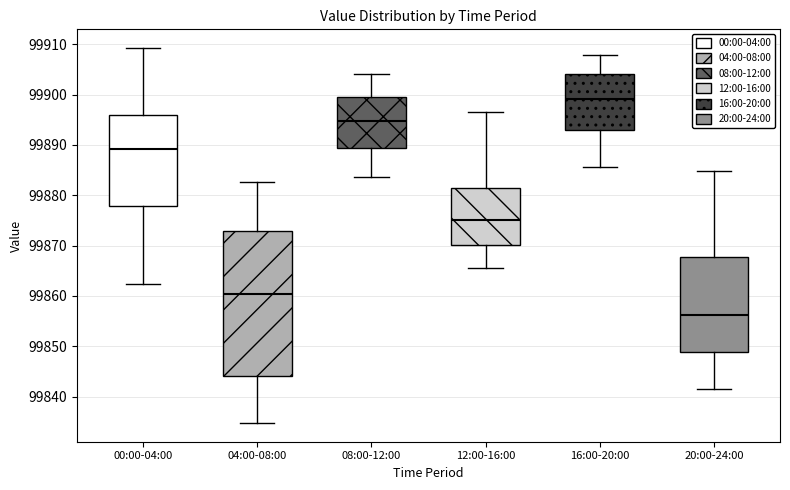

Where does the median line of the box for 04:00-08:00 sit on the y-axis? The values are not printed on the chart, so give them approximately, as read against the axis.

99860